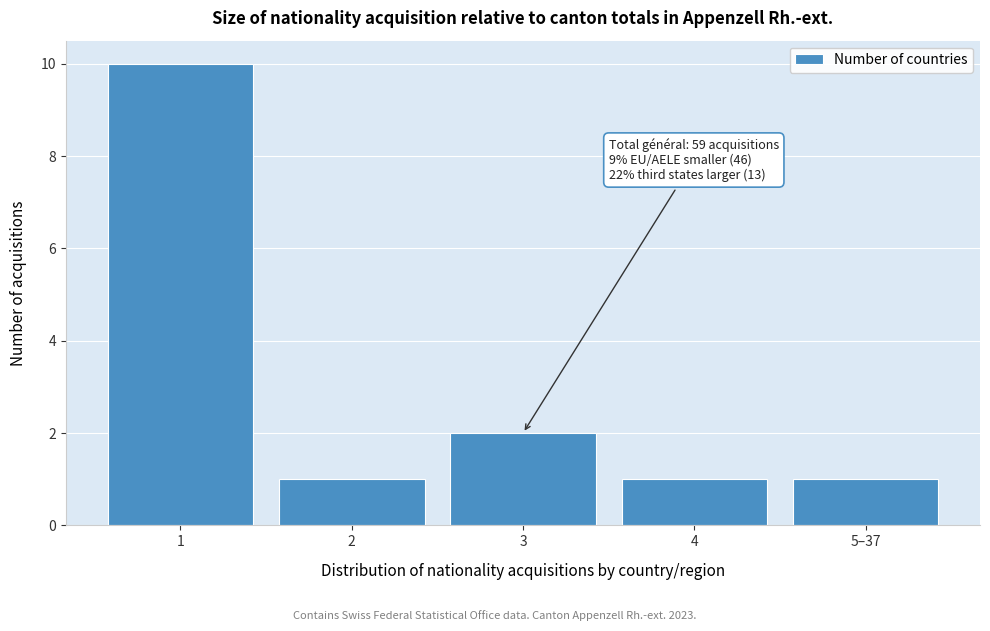

Reading right to left, extract all data points from this chart.

1	1	2	1	10